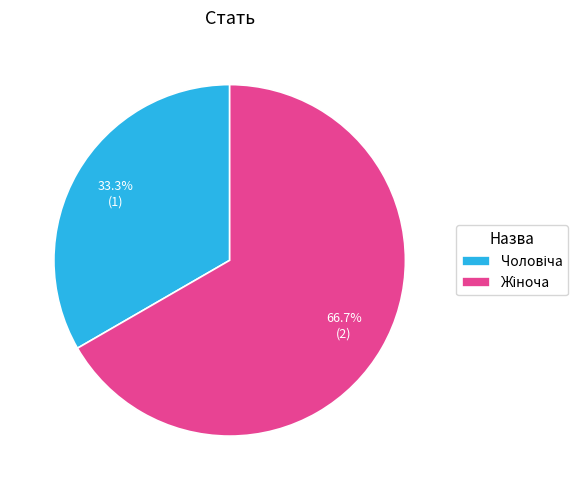

Count the number of slices in the pie.

2